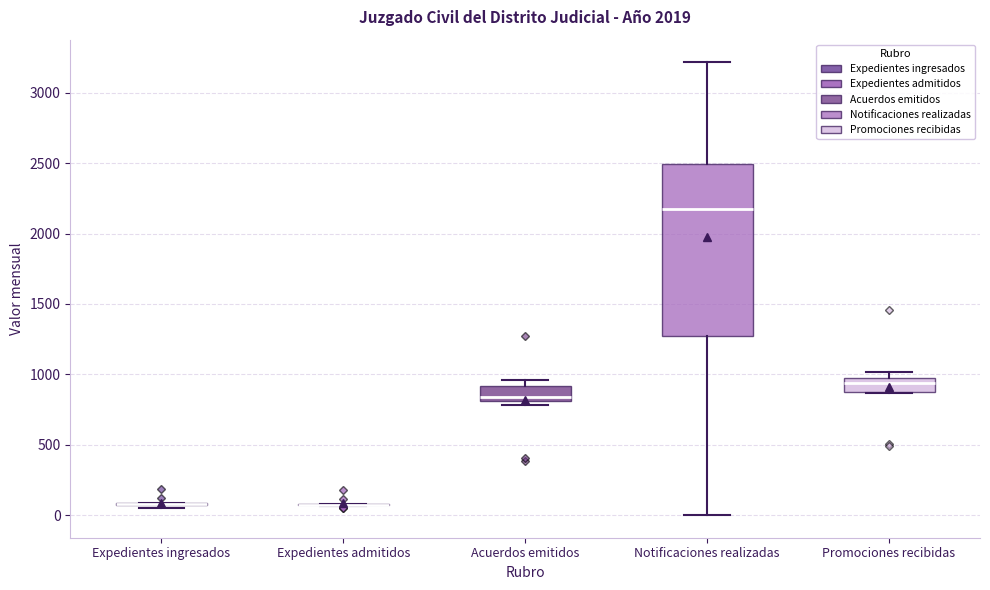

Reading left to right, transcribe this box plot: for each box, give where its median line is, the range the box spans, and where its two whiskers end, as read against the y-axis. The values are not printed on the chart, so give them approximately, as read against the axis.

Expedientes ingresados: box collapsed to a line at 100, whiskers 50 to 100
Expedientes admitidos: box collapsed to a line at 50, whiskers 50 to 100
Acuerdos emitidos: median 850, box 800 to 900, whiskers 800 (just below the box's lower edge) to 950
Notificaciones realizadas: median 2150, box 1250 to 2500, whiskers 0 to 3200
Promociones recibidas: median 950 (just below the box's upper edge), box 900 to 950, whiskers 850 to 1000